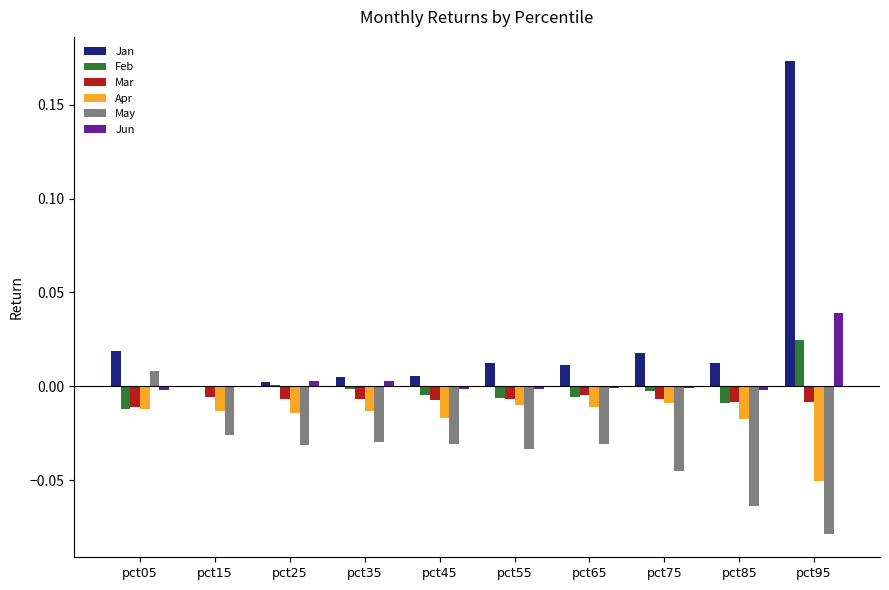

Does the chart contain stacked bars?

No